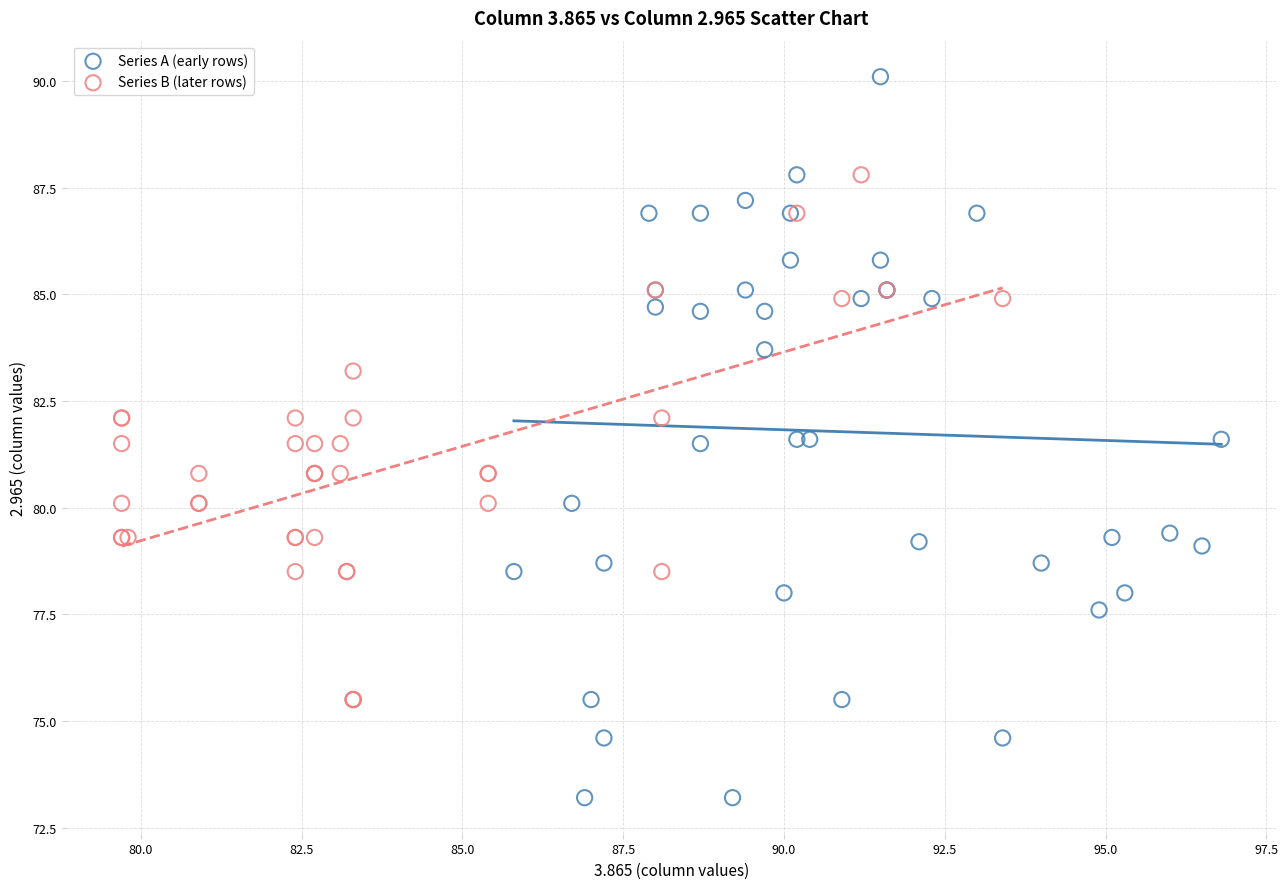

Which series has the widest spread of Y values?

Series A (early rows)